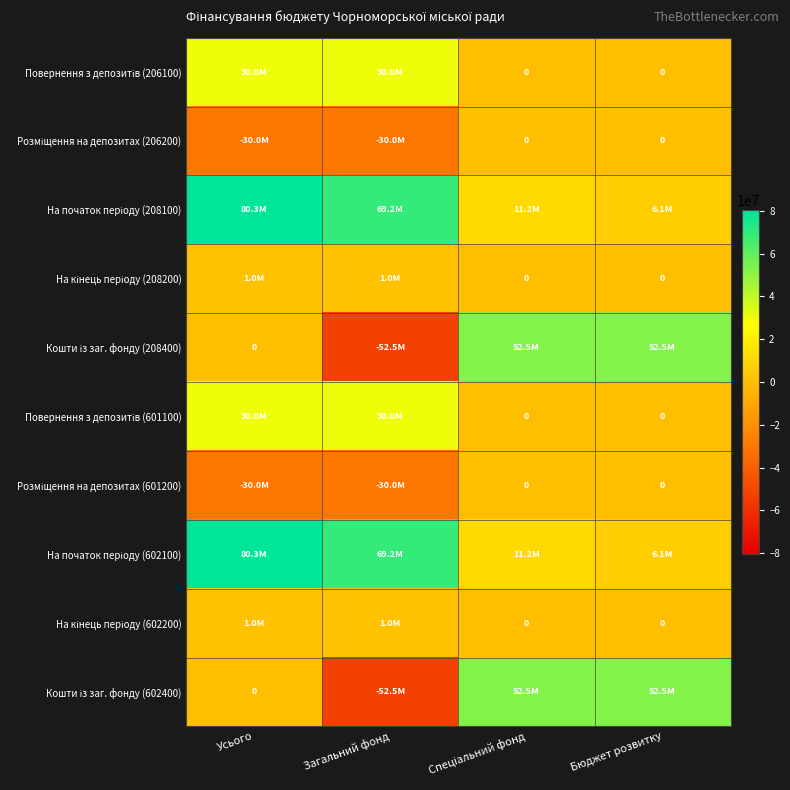

Which series changed the most between Усього and Загальний фонд?

Кошти із заг. фонду (208400)